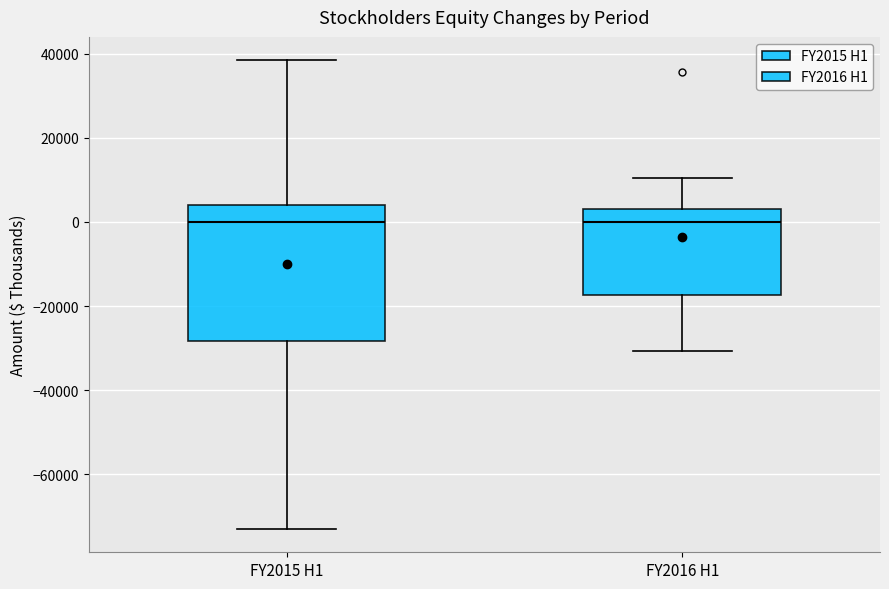

Where is the lower edge of the box for FY2015 H1 on the y-axis? The values are not printed on the chart, so give them approximately, as read against the axis.

-28000